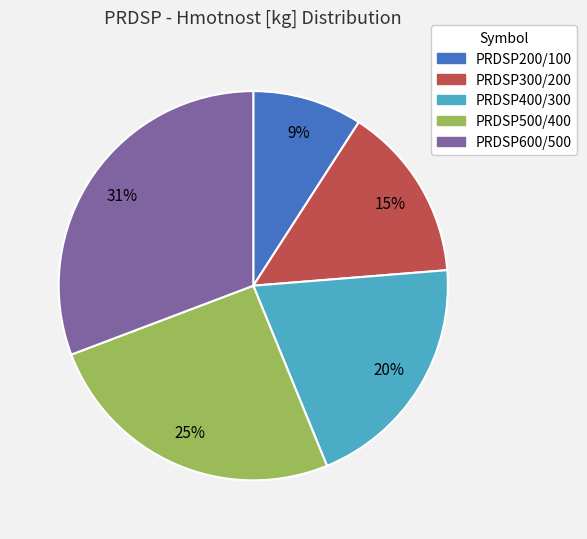

What percentage is the PRDSP300/200 slice, to the nearest percent?

15%